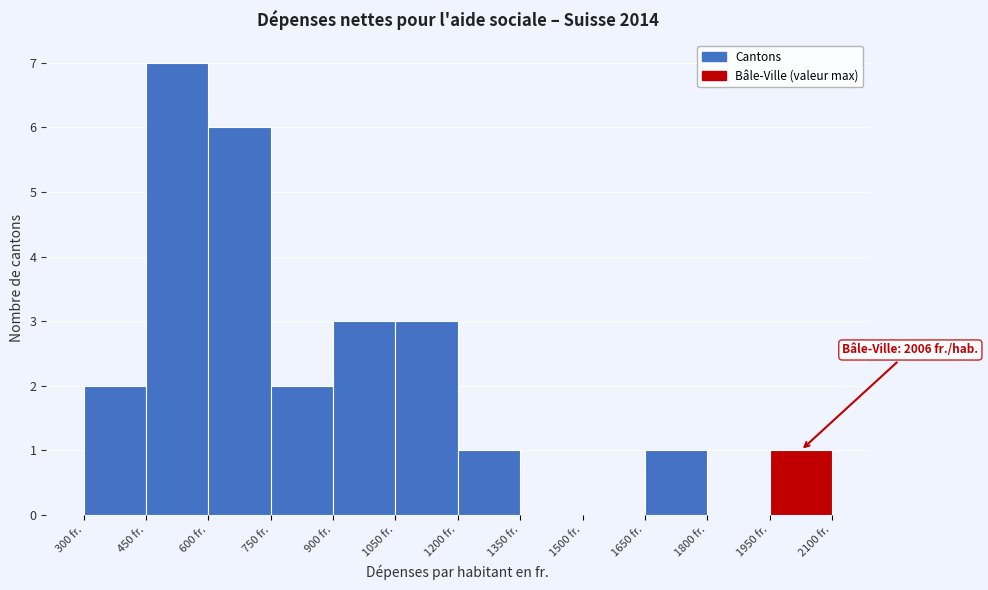

Over which range of the x-axis is the bar tallest?

450 to 600